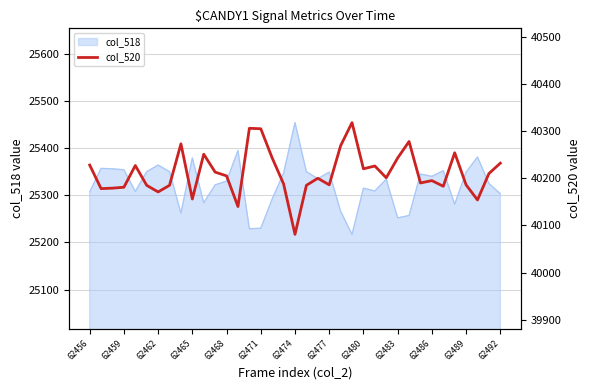

Is it true that col_518 equals 25354 at 62459?

True